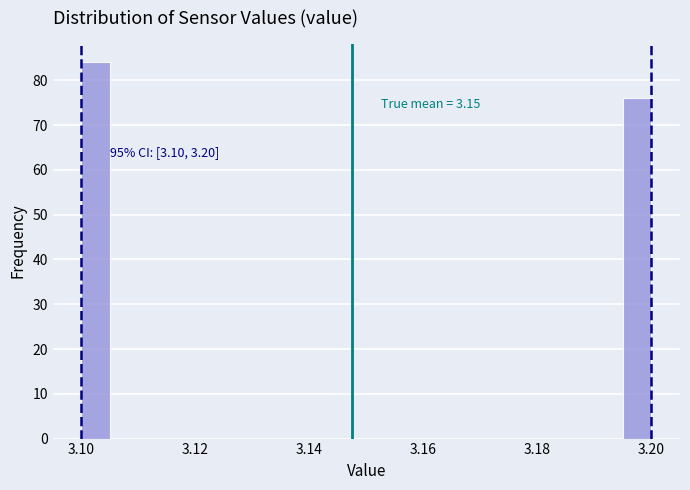

Around what value on the x-axis is the tallest bar? Give the approximate position of its centre, as read against the axis.

3.102